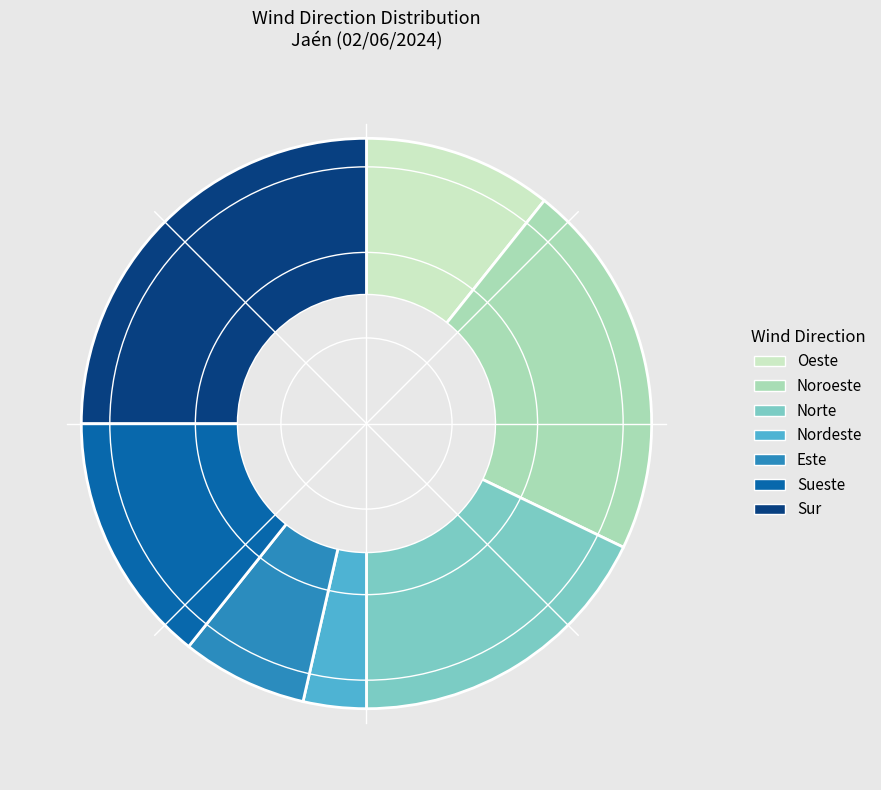

Combined, do Norte and Sur account for over 50%?

No